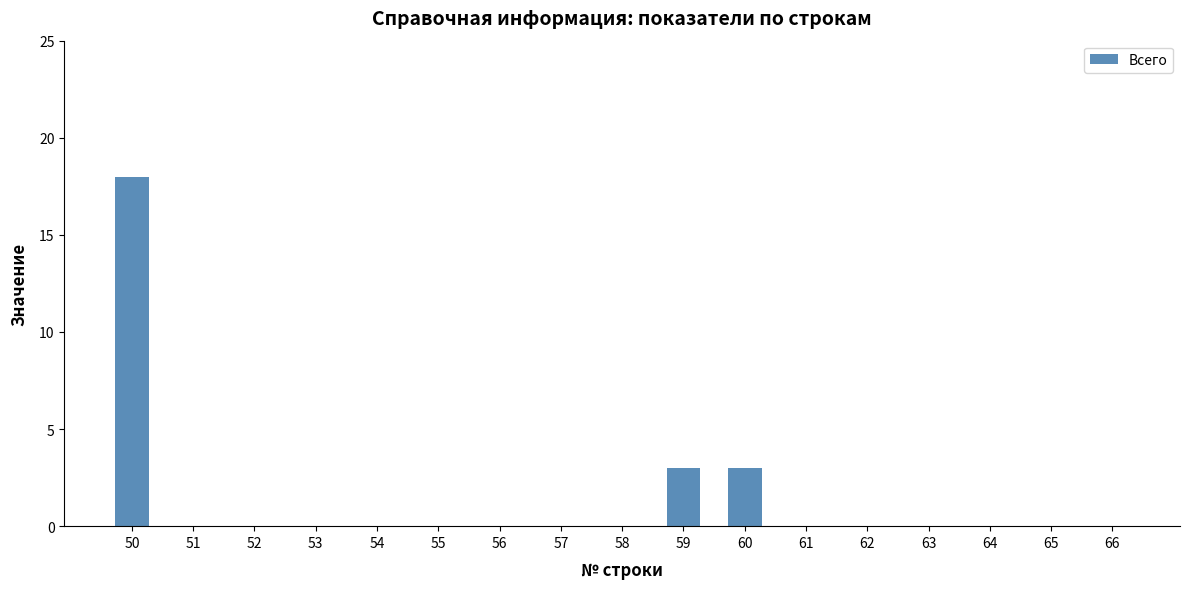

What is the sum of all values?

24